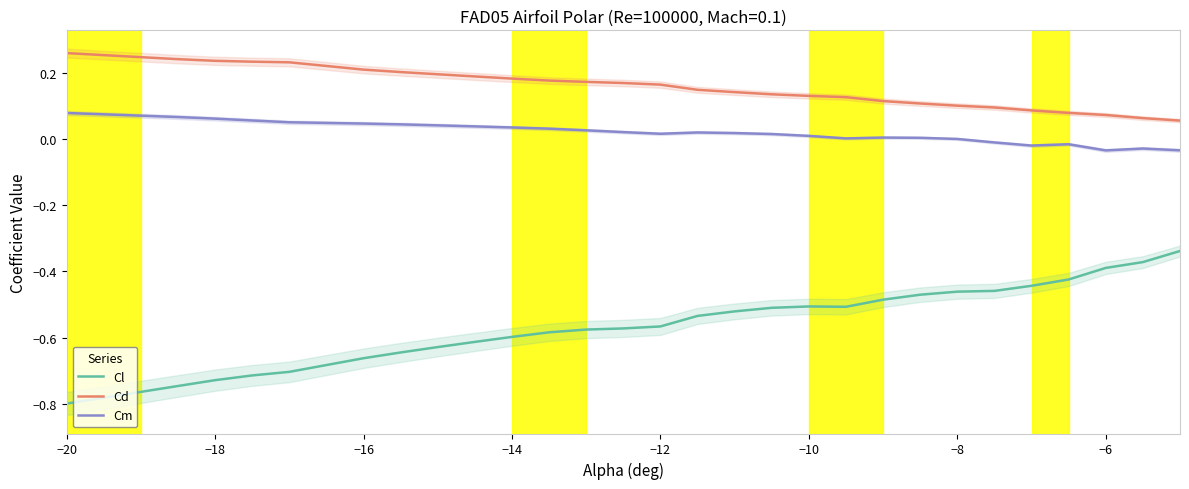

Count the number of data series in this chart.

3